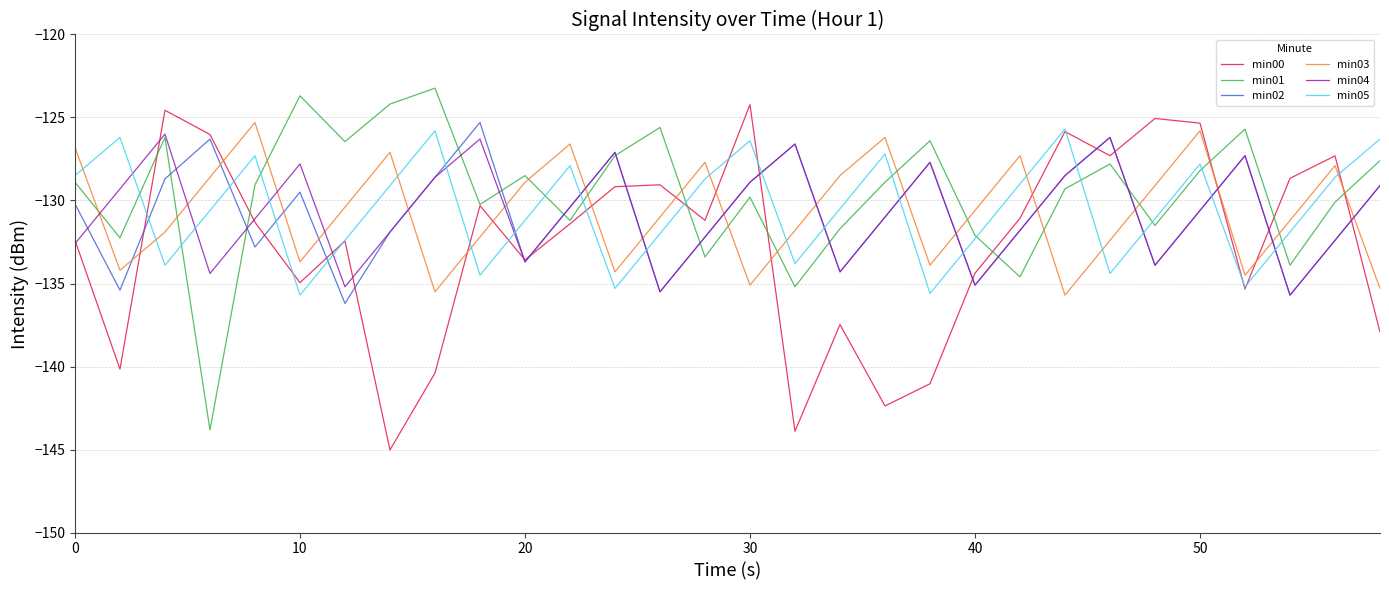

What is the minimum value for min04?

-135.7